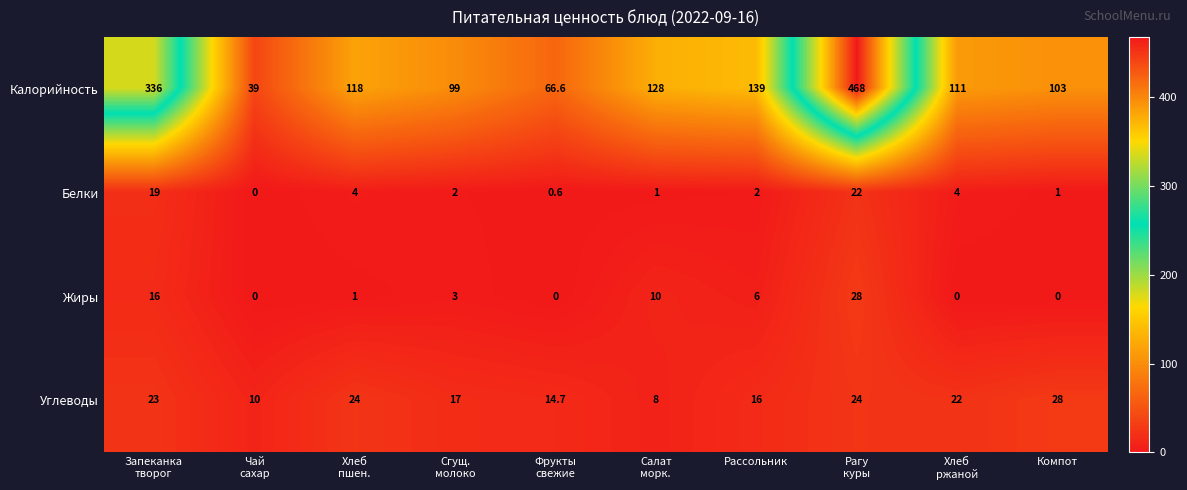

Which series has the widest spread of values?

Калорийность